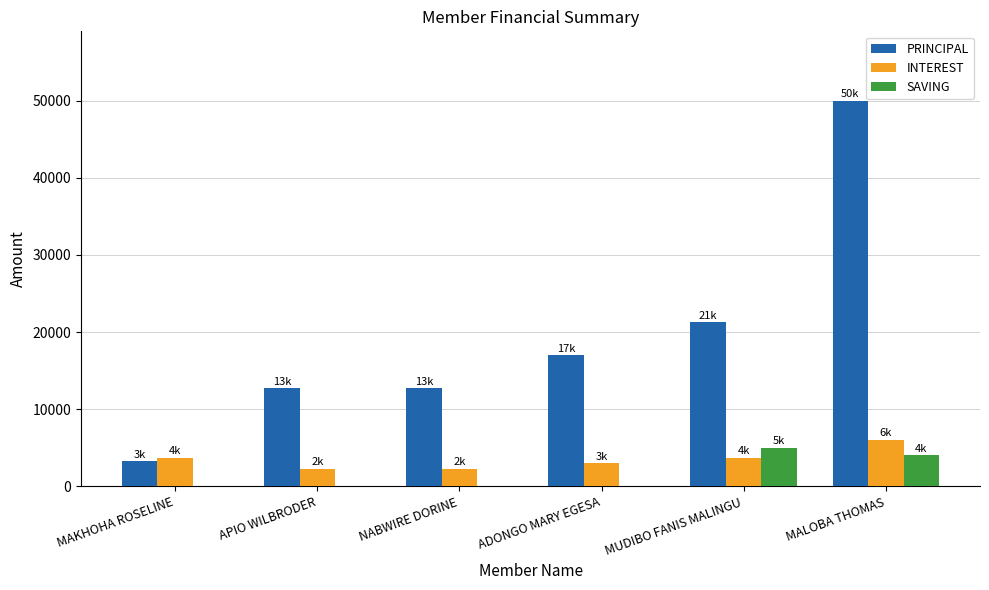

The INTEREST series shows 3700 at MAKHOHA ROSELINE. True or false?

True